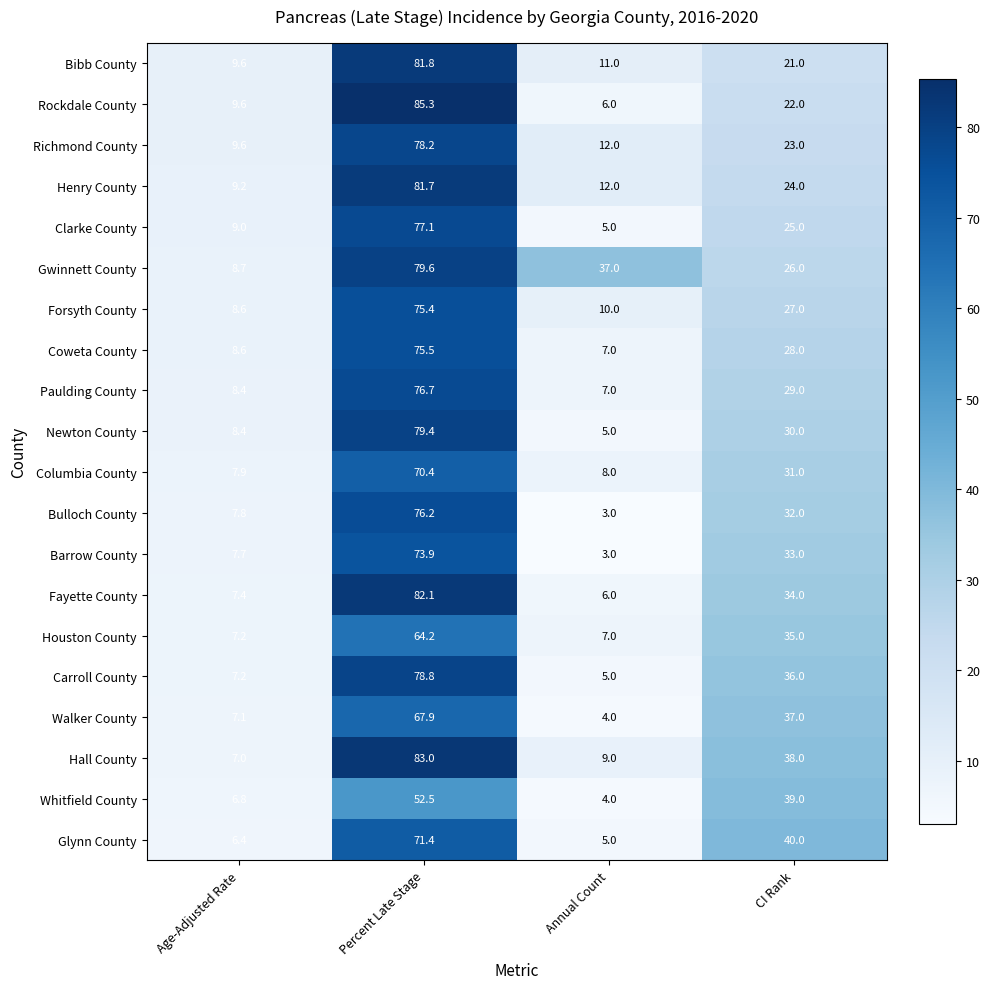

What is the difference between the highest and lowest values at Age-Adjusted Rate?

3.2